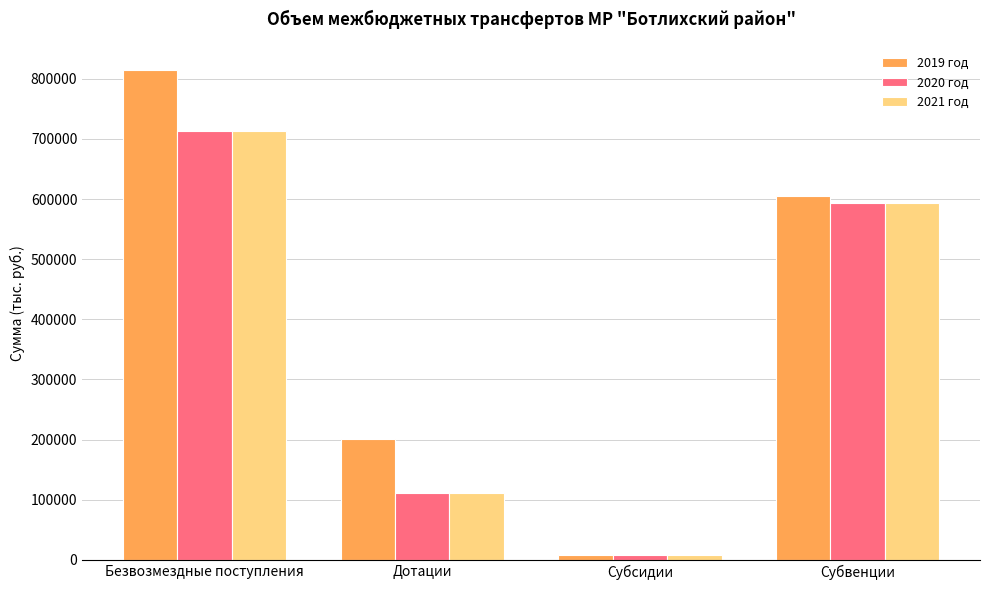

Is the value of 2019 год at Безвозмездные поступления greater than the value of 2021 год at Субсидии?

Yes